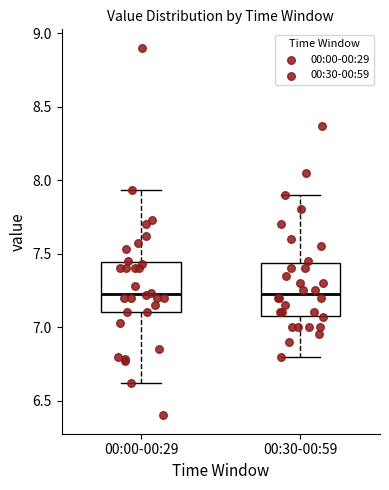

Reading left to right, read every box against the y-axis: the position of its median line, the range the box covers, and the ends of its whiskers. The values are not printed on the chart, so give them approximately, as read against the axis.

00:00-00:29: median 7.25, box 7.10 to 7.45, whiskers 6.60 to 7.95
00:30-00:59: median 7.25, box 7.10 to 7.45, whiskers 6.80 to 7.90